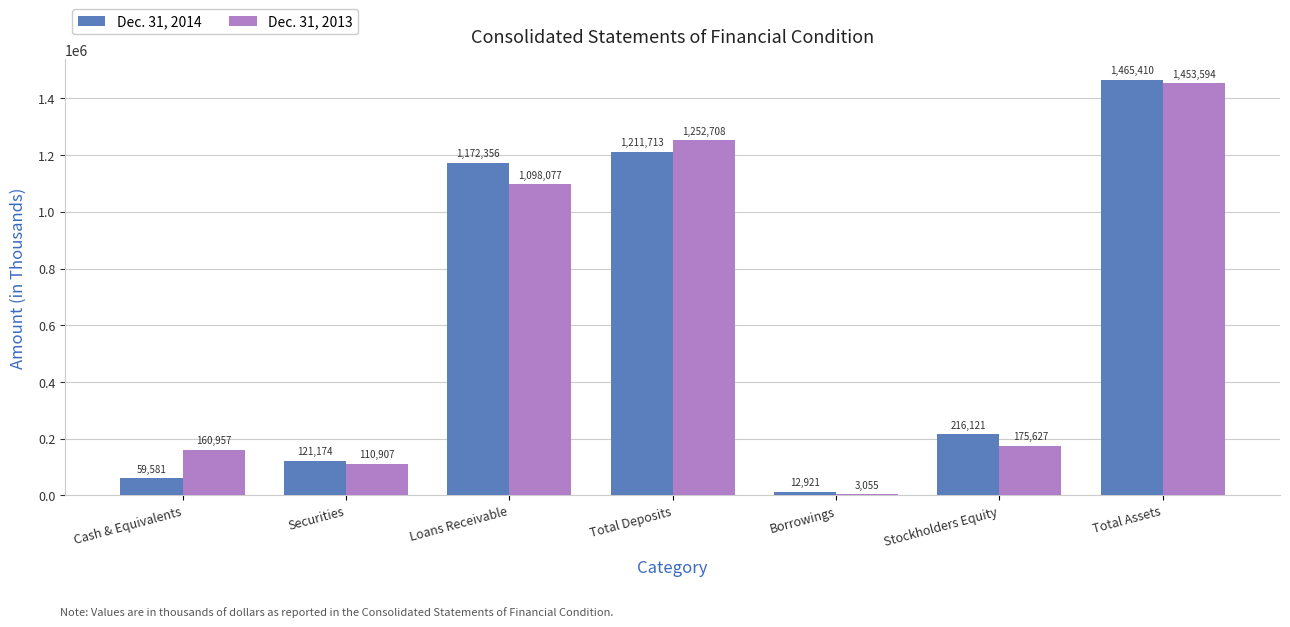

What is the difference between the Dec. 31, 2013 values at Total Assets and Total Deposits?

200886